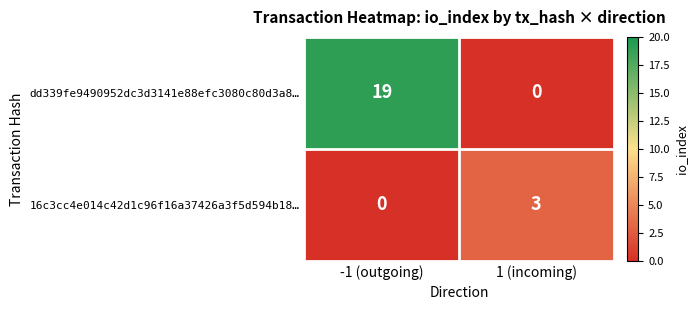

Which series changed the most between -1 (outgoing) and 1 (incoming)?

dd339fe9490952dc3d3141e88efc3080c80d3a8…